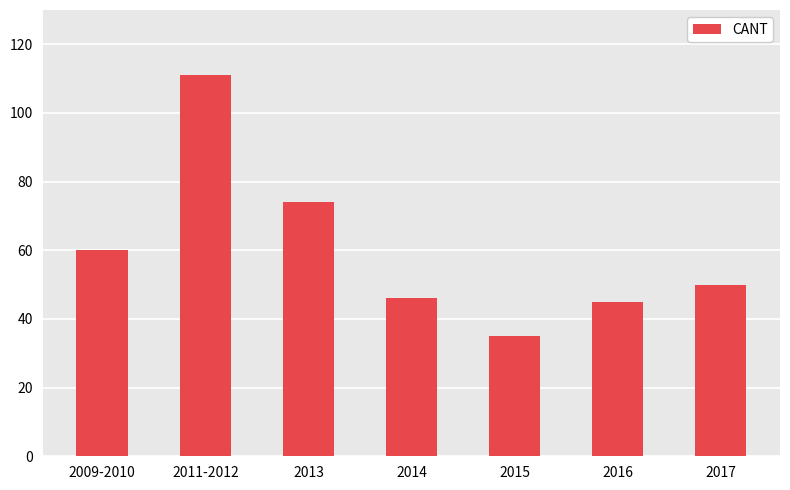

Reading left to right, list all the values displayed in this chart.

2009-2010=60	2011-2012=111	2013=74	2014=46	2015=35	2016=45	2017=50